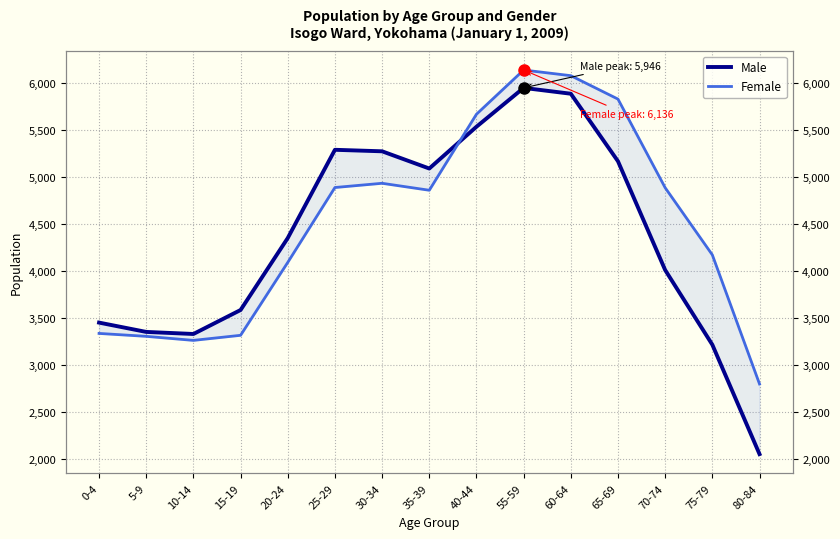

What is the approximate value of Female at 55-59, to the nearest 50?

6150